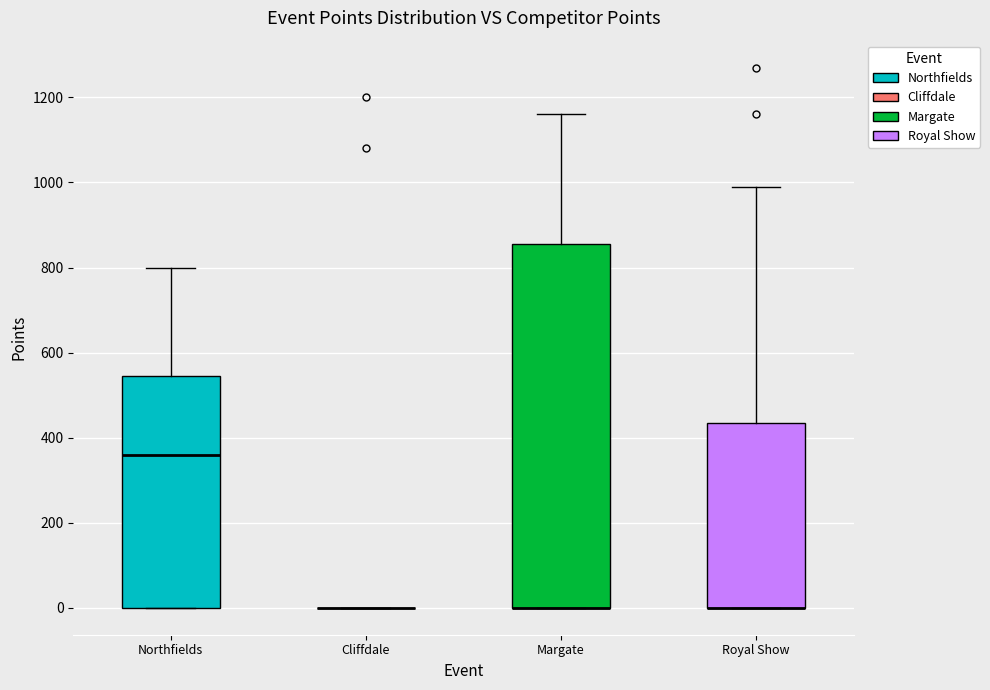

Reading left to right, transcribe this box plot: for each box, give where its median line is, the range the box spans, and where its two whiskers end, as read against the y-axis. The values are not printed on the chart, so give them approximately, as read against the axis.

Northfields: median 360, box 0 to 540, whiskers 0 to 800
Cliffdale: box collapsed to a line at 0, whiskers 0 to 0
Margate: median 0 (drawn on the box's lower edge), box 0 to 860, whiskers 0 to 1160
Royal Show: median 0 (drawn on the box's lower edge), box 0 to 440, whiskers 0 to 1000